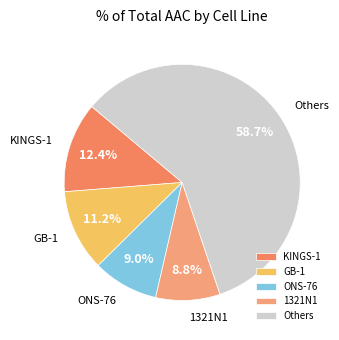

Do KINGS-1 and Others together represent more than half of the pie?

Yes